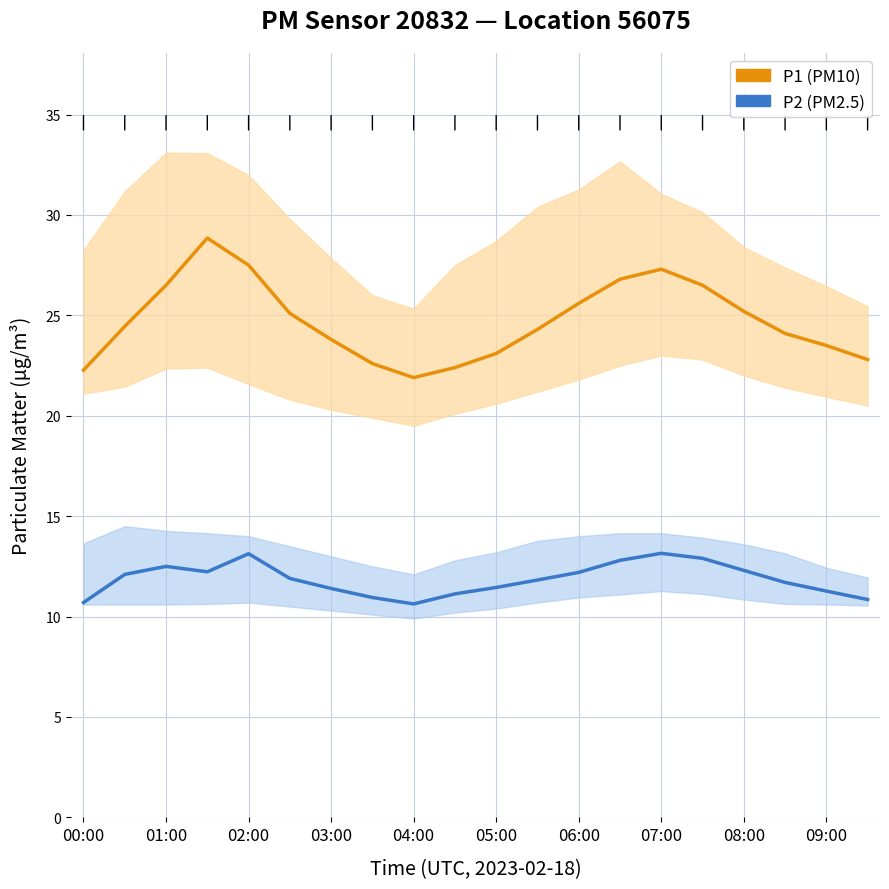

What is the difference between the second highest and second lowest values in the P1 (PM10) series?

5.2